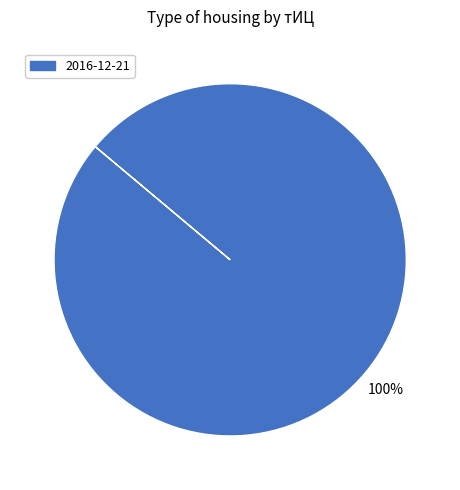

Is it true that 2016-12-21 is 100% of the pie?

True